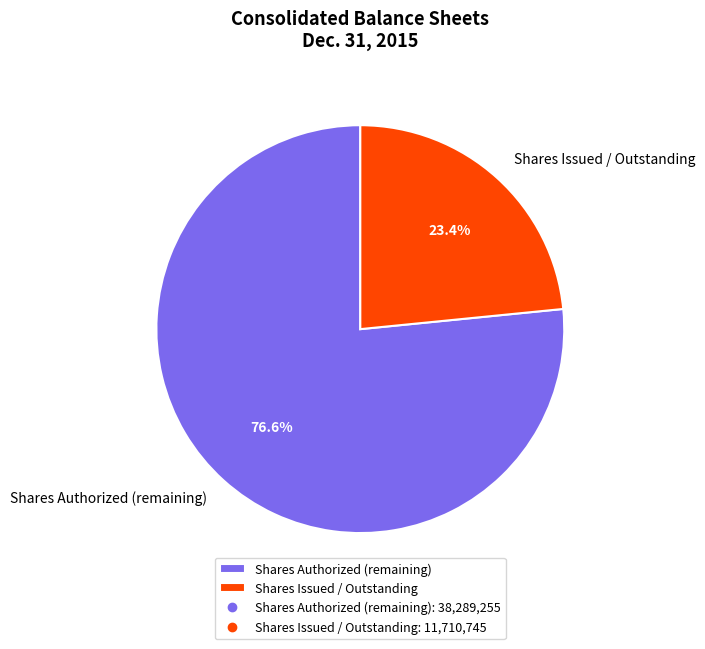

Rank the categories by value from lowest to highest.

Shares Issued / Outstanding, Shares Authorized (remaining)